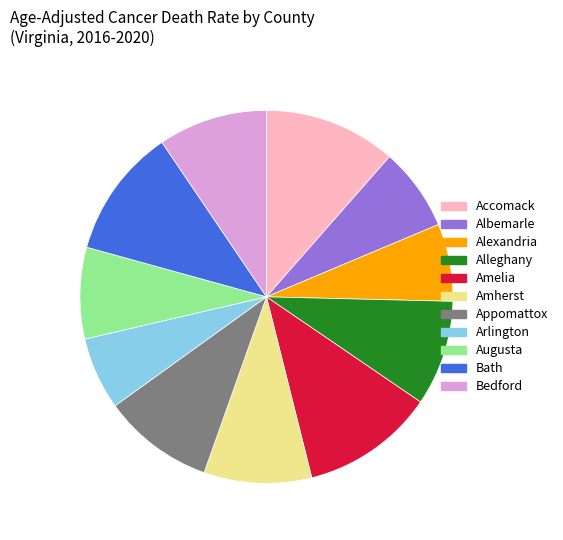

How many segments does this pie chart have?

11